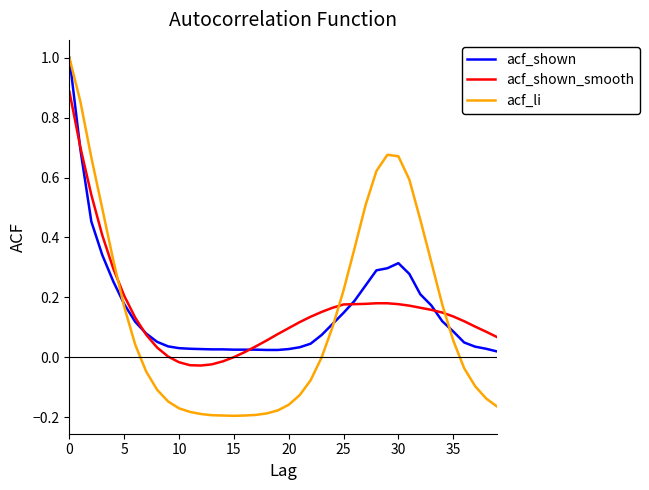

Which series has the largest range (max minus min)?

acf_li